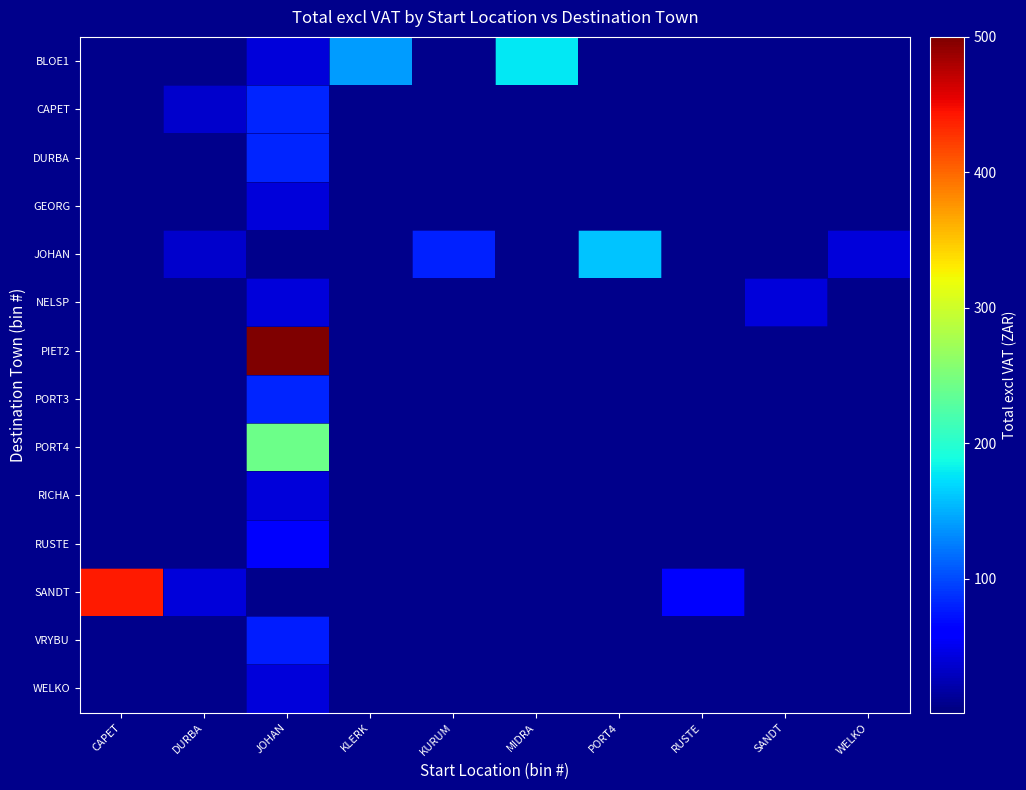

Which has a higher value, MIDRA or KURUM?

MIDRA